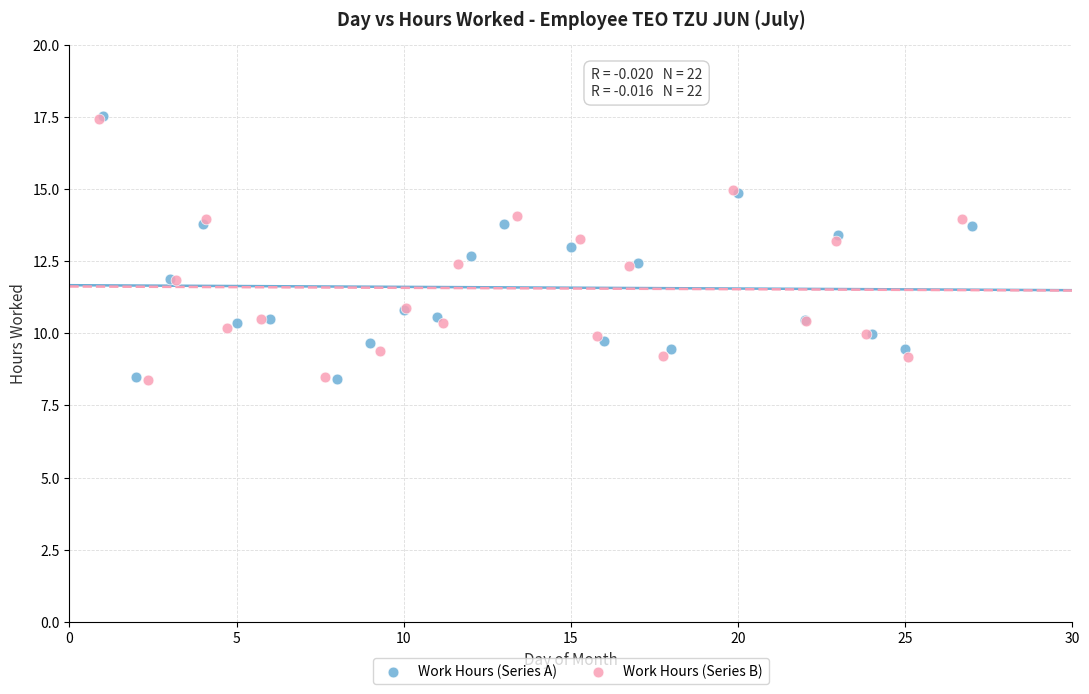

Which series has the widest spread of Y values?

Work Hours (Series A)